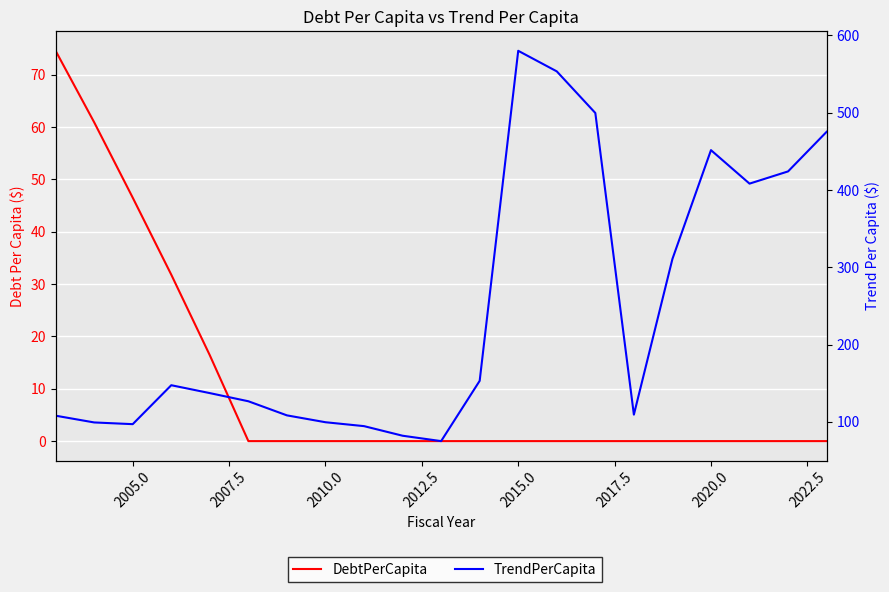

Which series has the widest spread of values?

TrendPerCapita